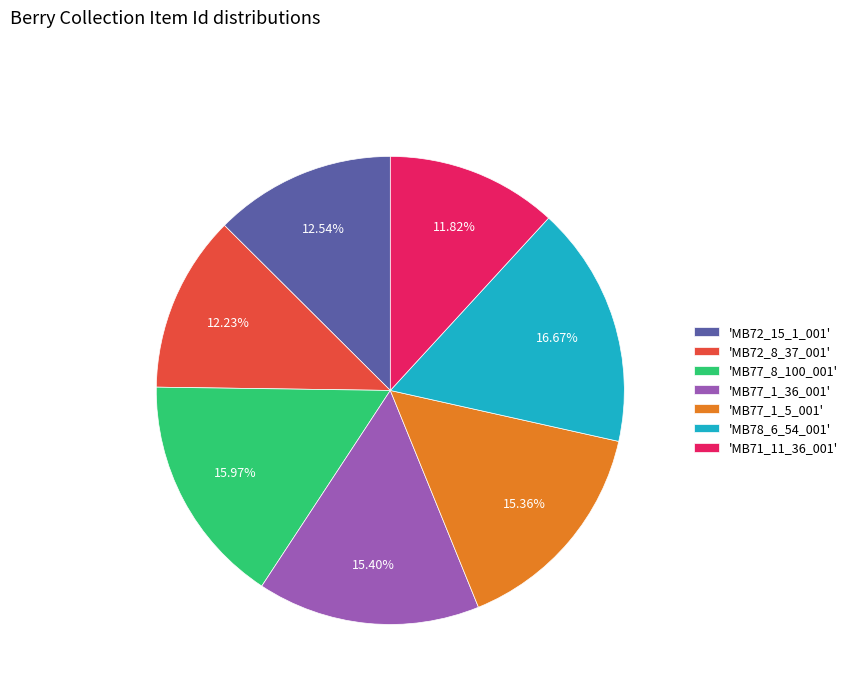

Do 'MB77_8_100_001' and 'MB72_15_1_001' together represent more than half of the pie?

No